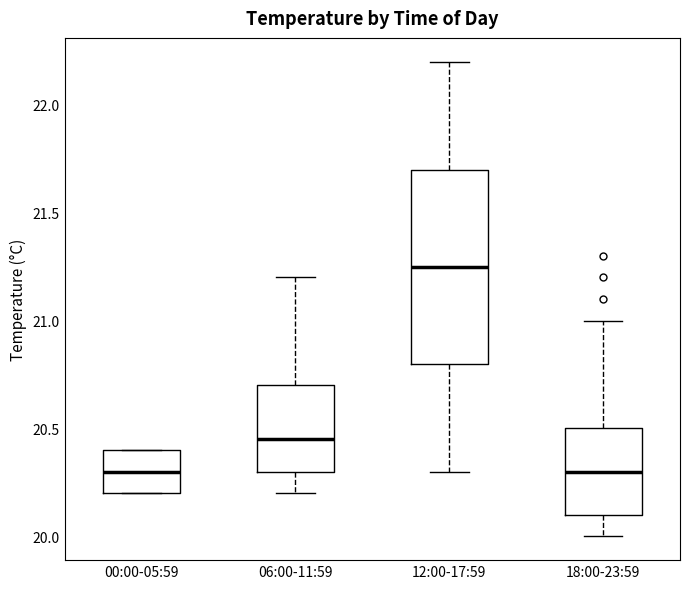

Which box is the tallest, from its lower edge to its upper edge?

12:00-17:59